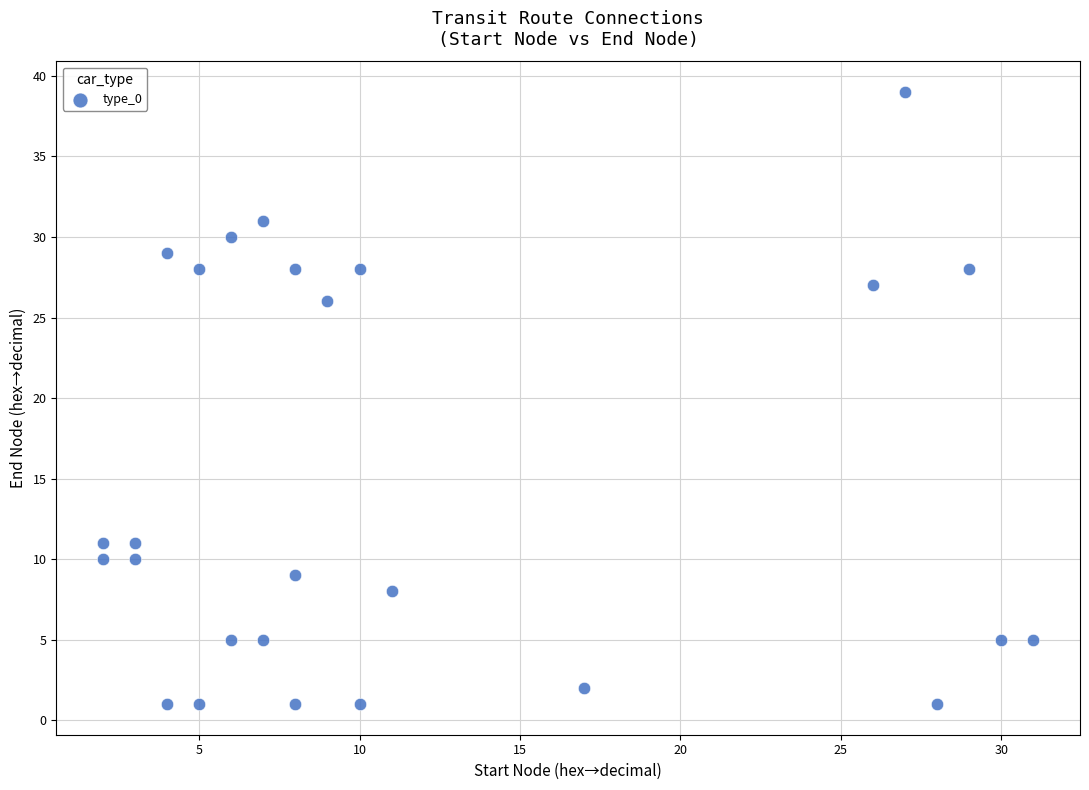

What is the range of Y values (max minus min)?

38